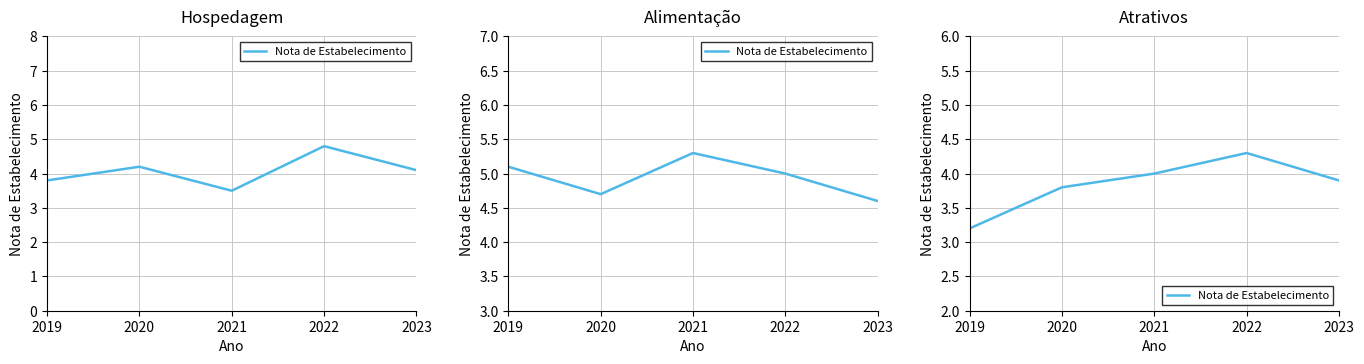

The chart shows a value of 1.1 at 2023. True or false?

False